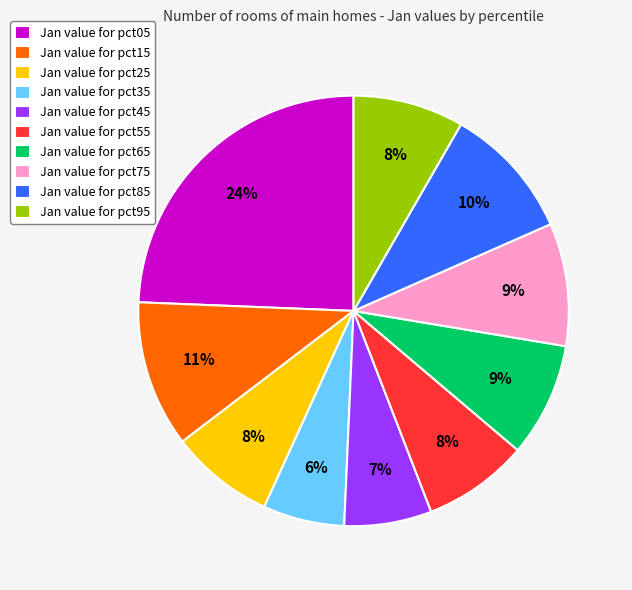

Does any single category account for the majority?

No